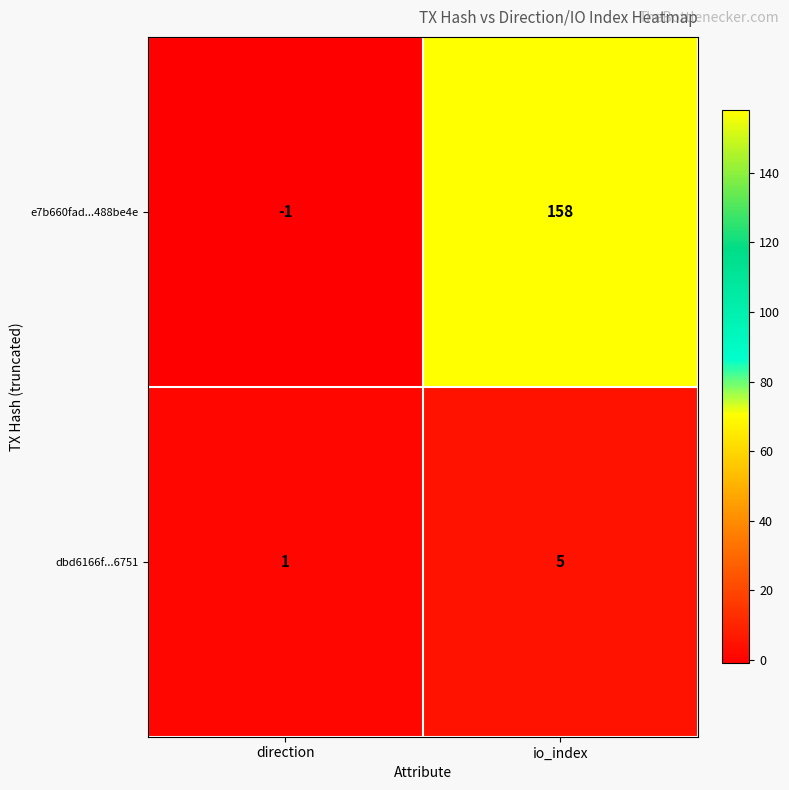

The e7b660fad...488be4e series shows -1 at direction. True or false?

True